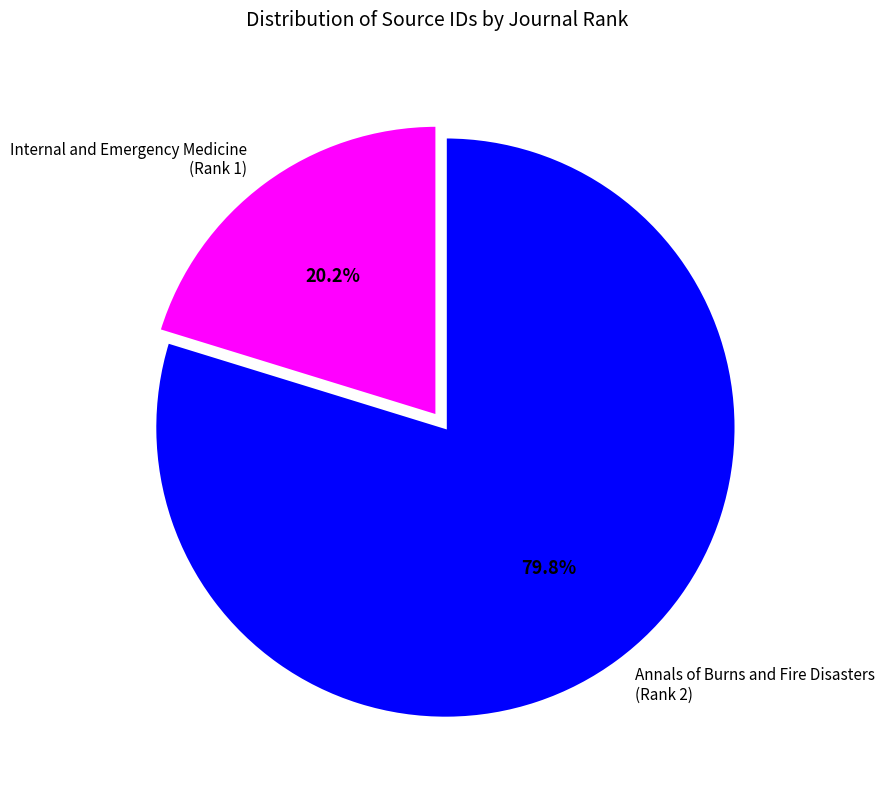

To the nearest percent, what is the difference between the largest and smallest slice percentages?

60%